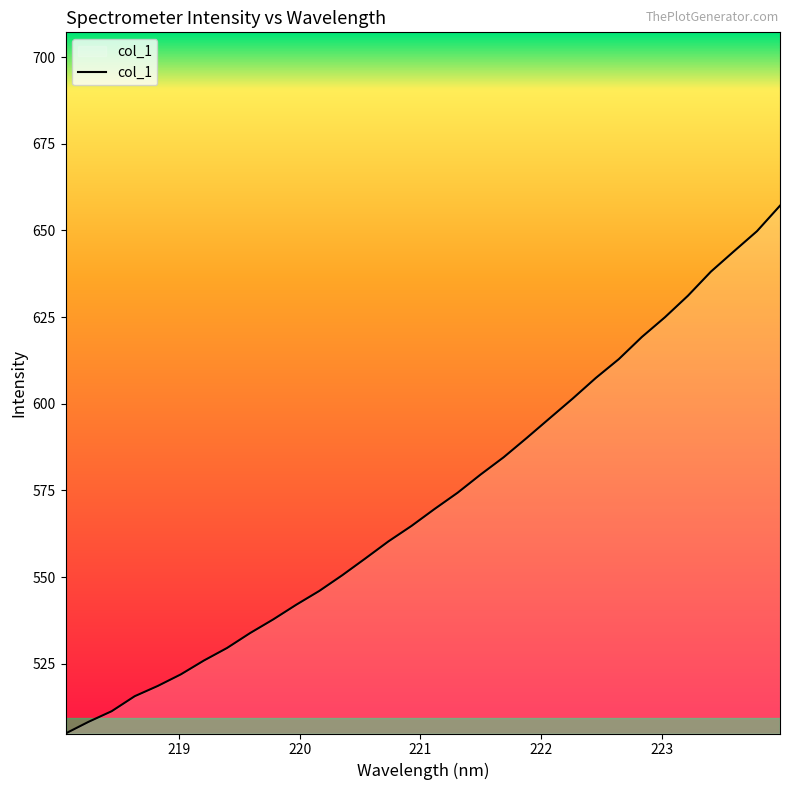

What is the maximum value shown in the chart?

657.1